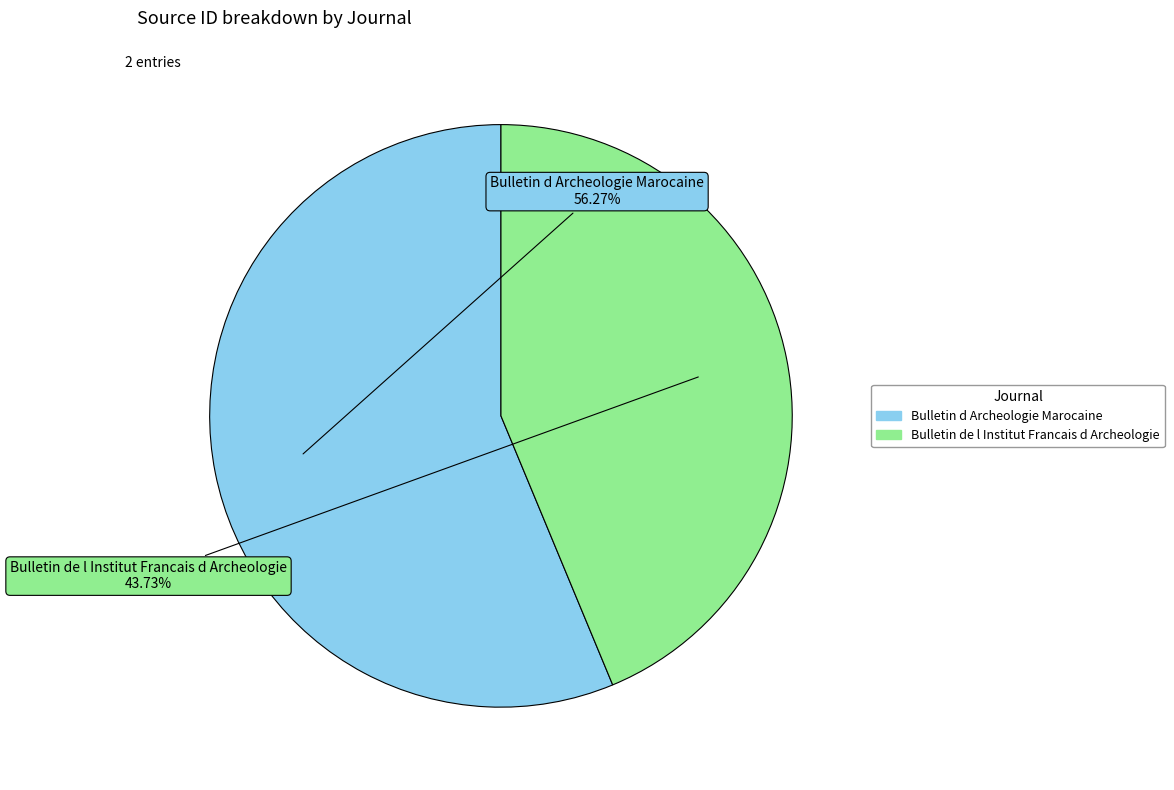

Which category has the smallest portion of the pie?

Bulletin de l Institut Francais d Archeologie